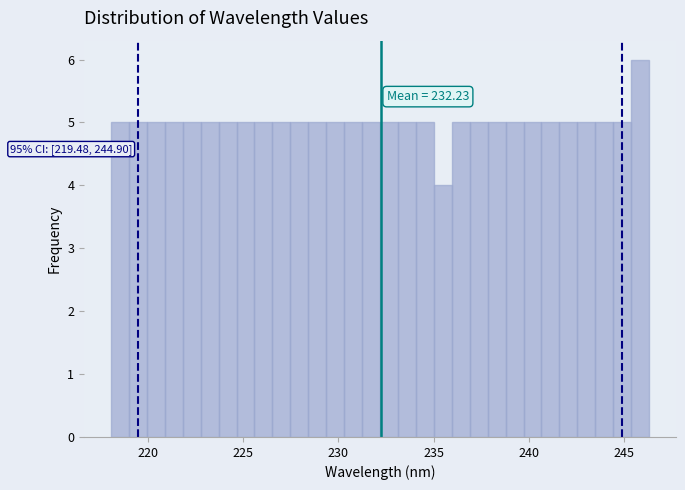

Read against the x-axis, roughly where is the centre of the tallest bar?

246.0